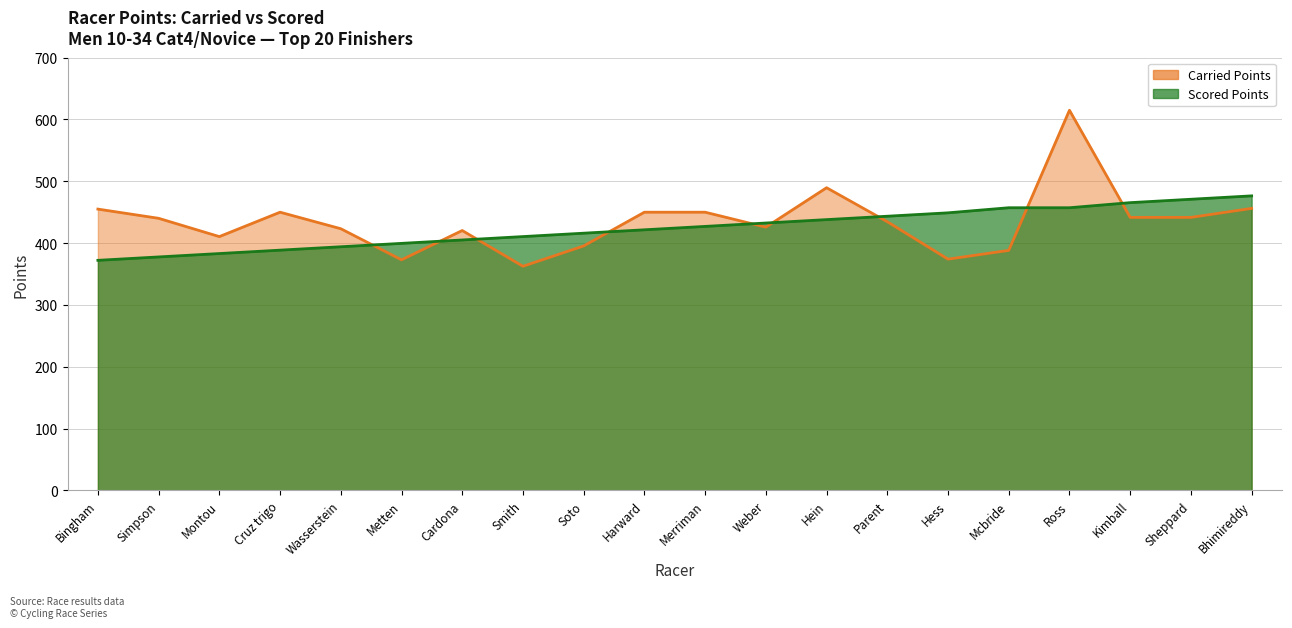

What is the value of the Carried Points point at the 19th from the left?

441.6